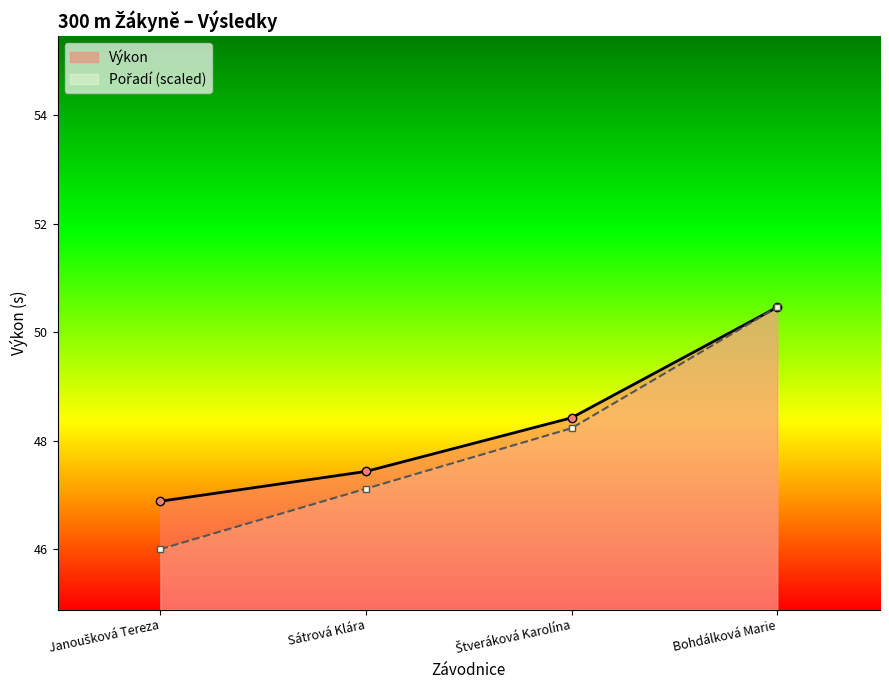

True or false: Pořadí and Výkon intersect in this chart.

False